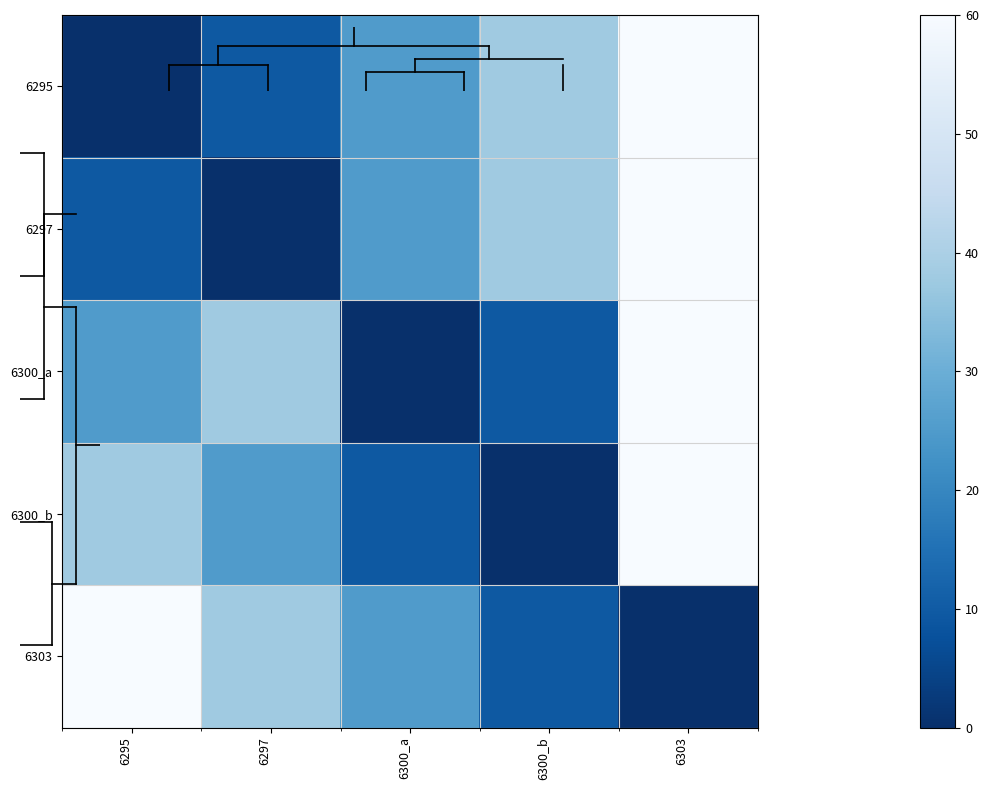

Reading left to right, extract all data points from this chart.

6295: 6295=0.0	6297=9.5	6300_a=25.3	6300_b=37.9	6303=60.0
6297: 6295=9.5	6297=0.0	6300_a=25.3	6300_b=37.9	6303=60.0
6300_a: 6295=25.3	6297=37.9	6300_a=0.0	6300_b=9.5	6303=60.0
6300_b: 6295=37.9	6297=25.3	6300_a=9.5	6300_b=0.0	6303=60.0
6303: 6295=60.0	6297=37.9	6300_a=25.3	6300_b=9.5	6303=0.0